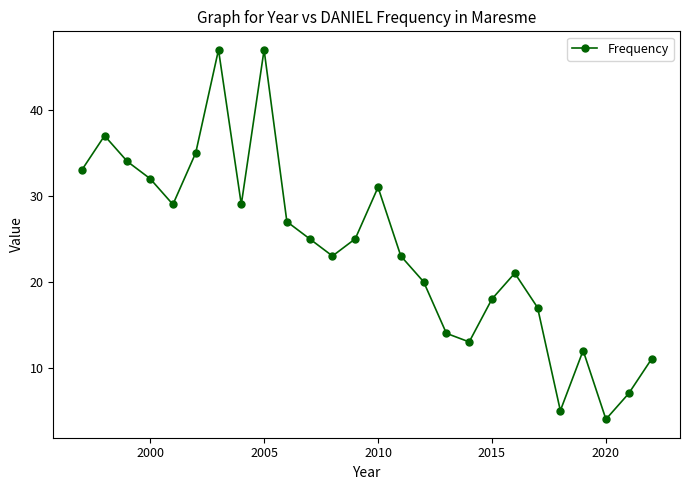

What is the difference between the second highest and second lowest values?

42